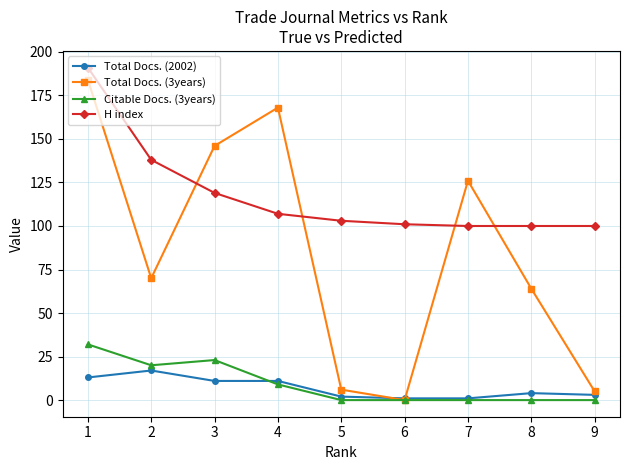

The value of Citable Docs. (3years) at 5 is 0. True or false?

True